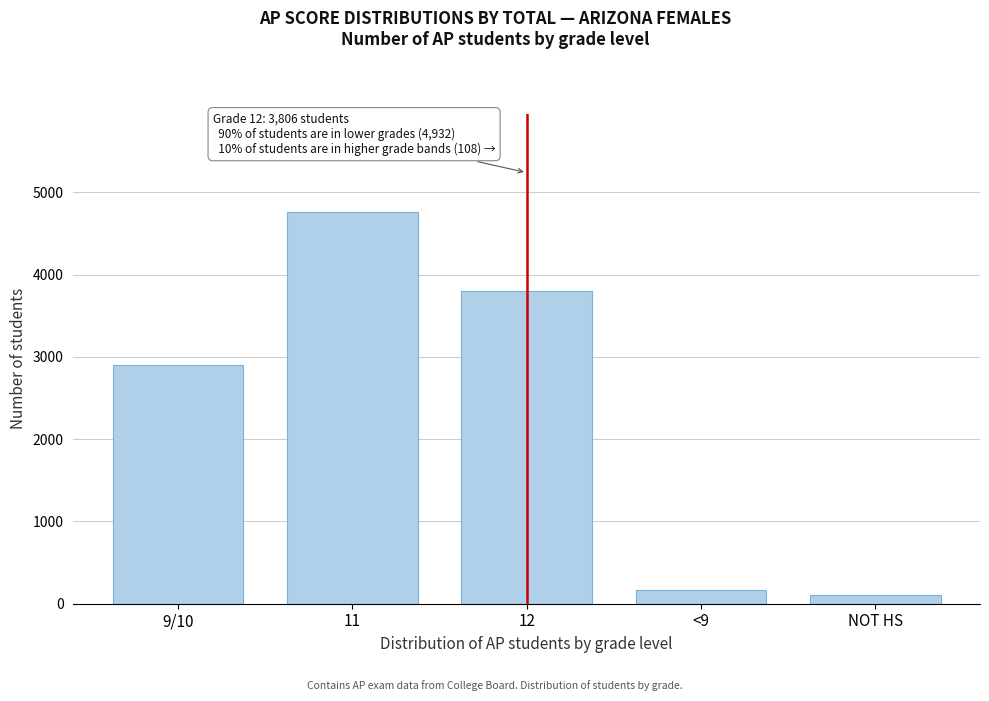

Reading right to left, list all the values displayed in this chart.

NOT HS=108	<9=168	12=3806	11=4764	9/10=2902